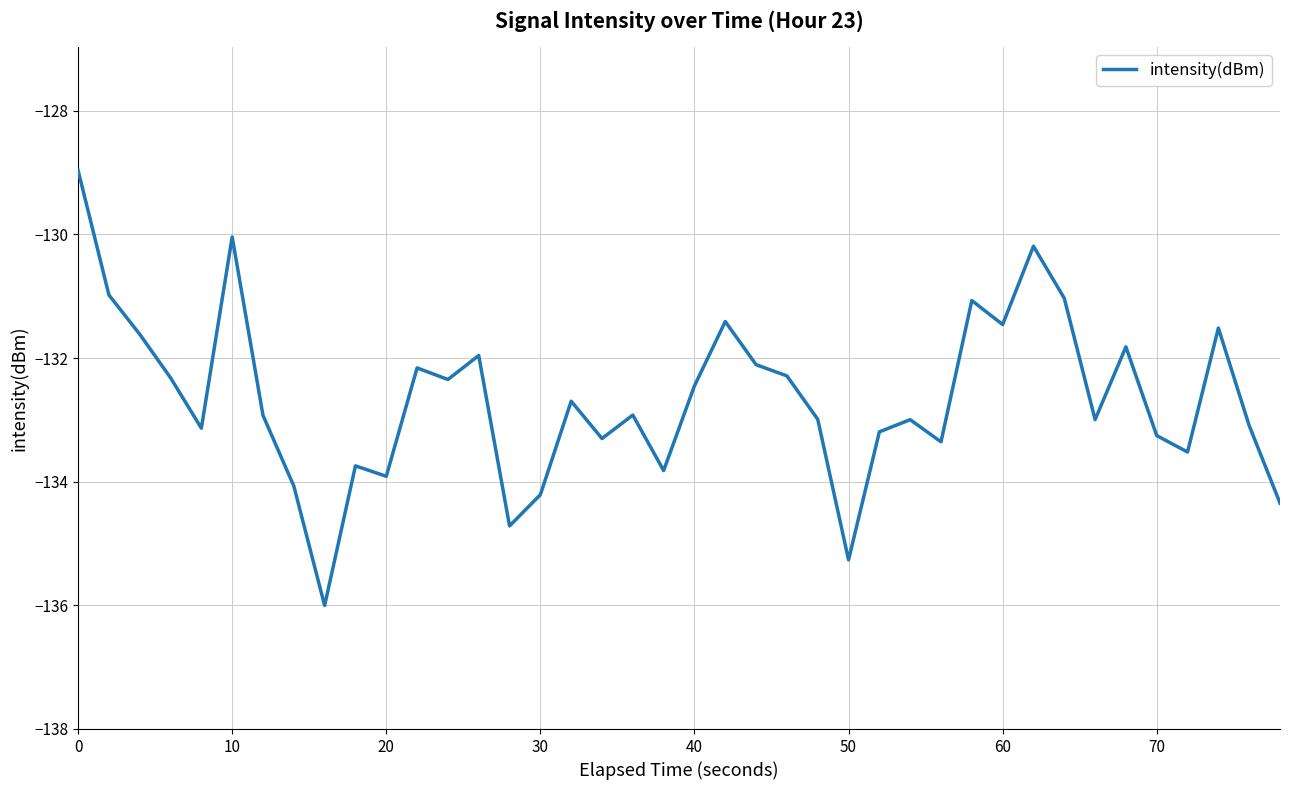

What is the greatest value displayed?

-129.0